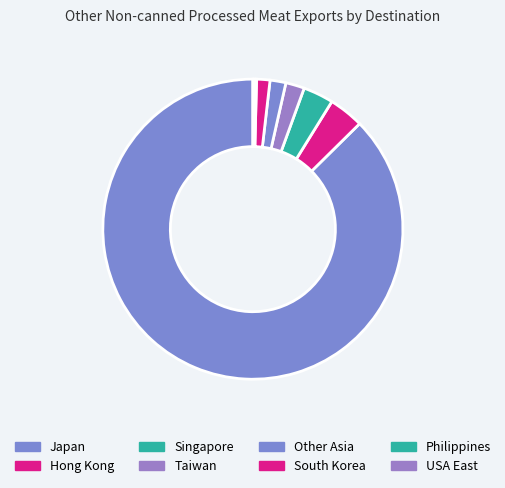

Is there any slice that represents more than half of the pie?

Yes